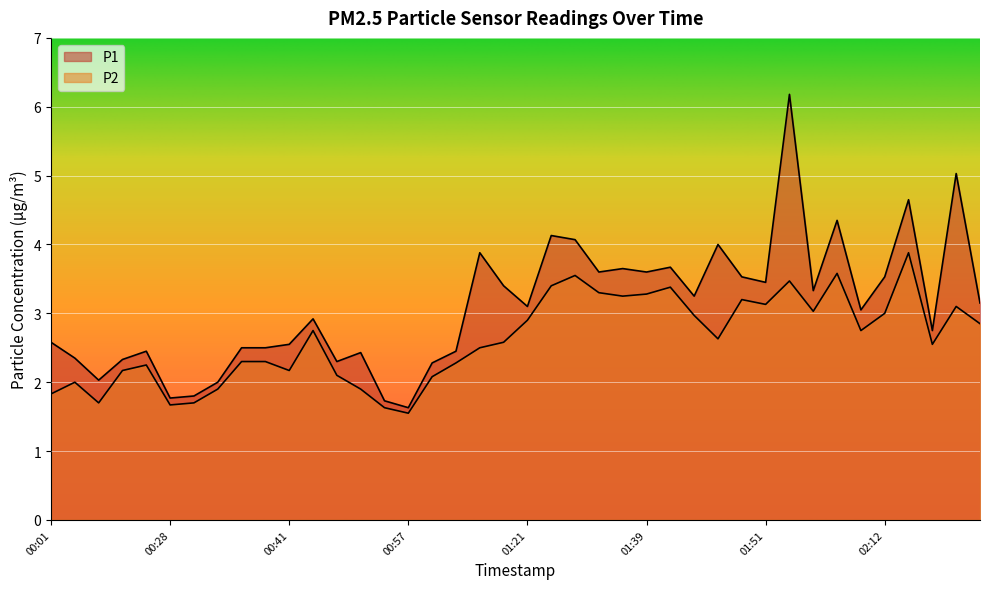

What are all the series names shown in the legend?

P1, P2